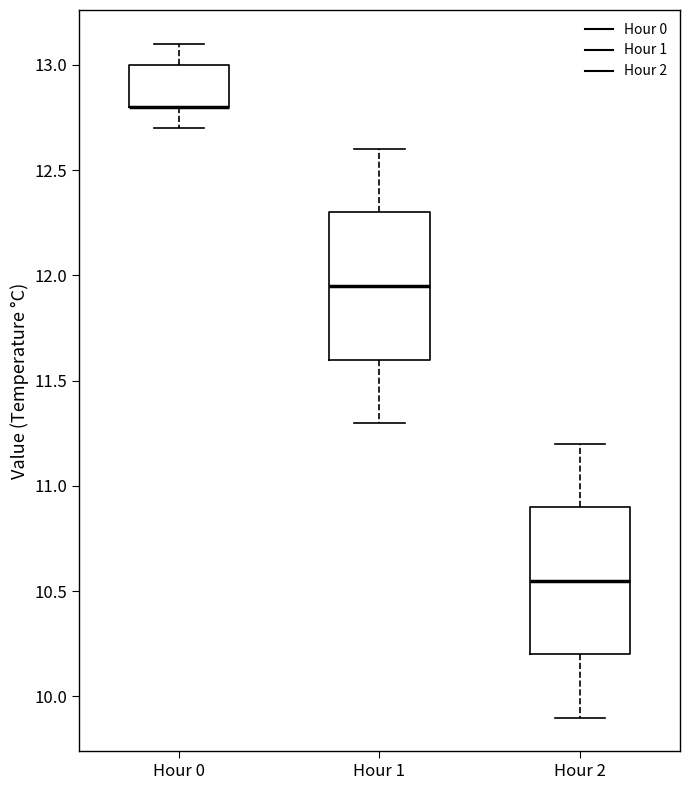

Reading left to right, read every box against the y-axis: the position of its median line, the range the box covers, and the ends of its whiskers. The values are not printed on the chart, so give them approximately, as read against the axis.

Hour 0: median 12.80 (drawn on the box's lower edge), box 12.80 to 13.00, whiskers 12.70 to 13.10
Hour 1: median 11.95, box 11.60 to 12.30, whiskers 11.30 to 12.60
Hour 2: median 10.55, box 10.20 to 10.90, whiskers 9.90 to 11.20